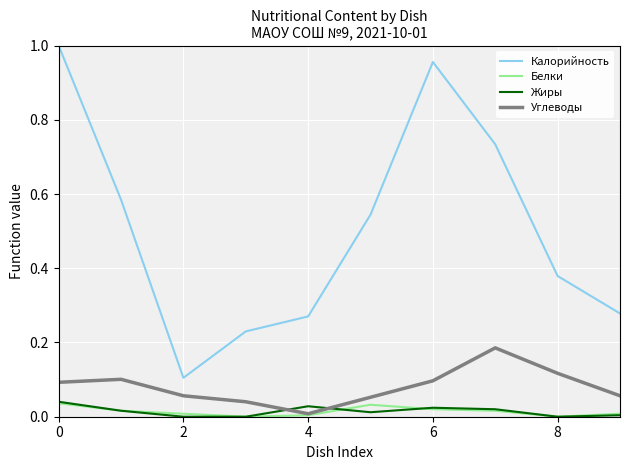

How many intersections are there between Углеводы and Жиры?

2